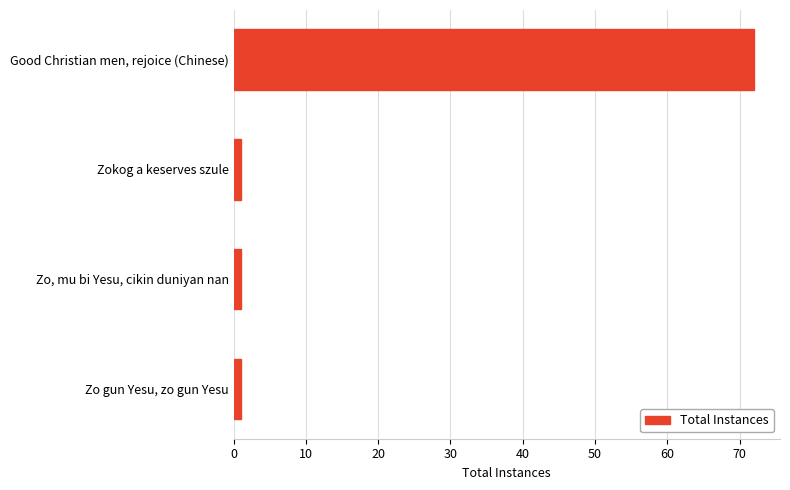

Count the values in the range 1 to 72.

4